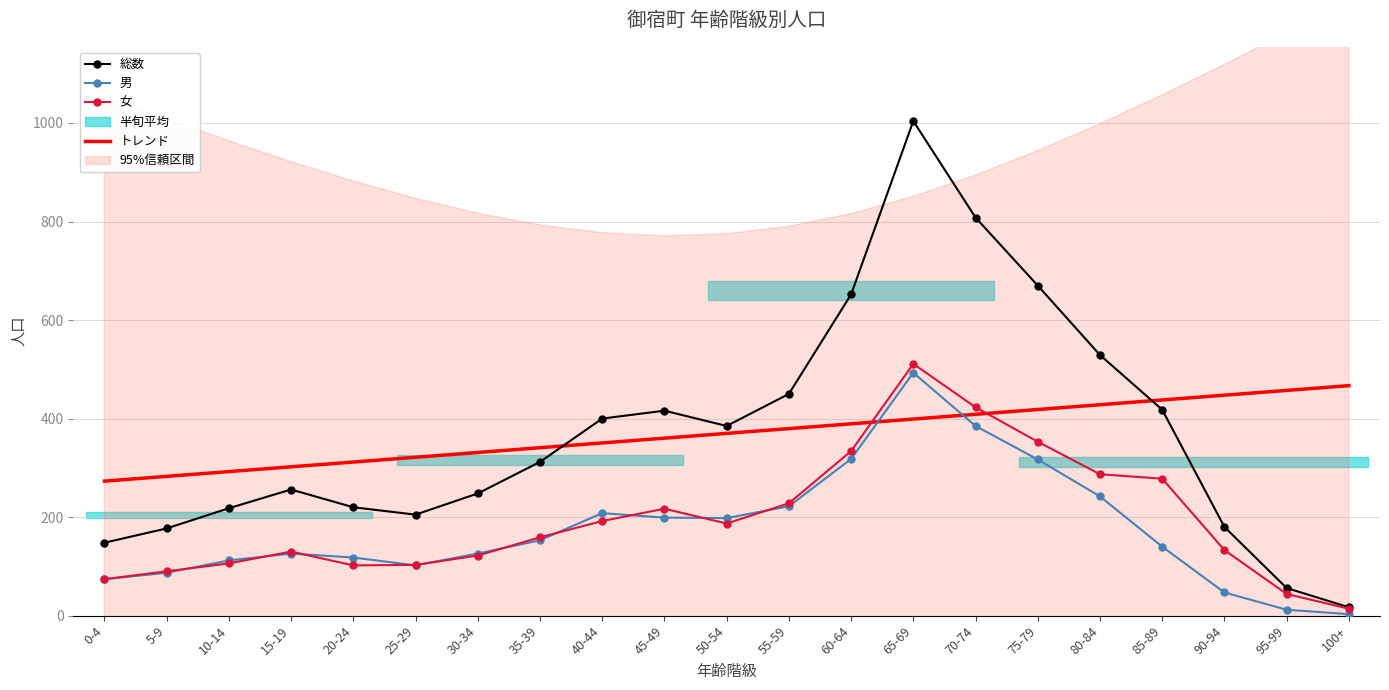

Is it true that 男 equals 47.0 at 90-94?

True